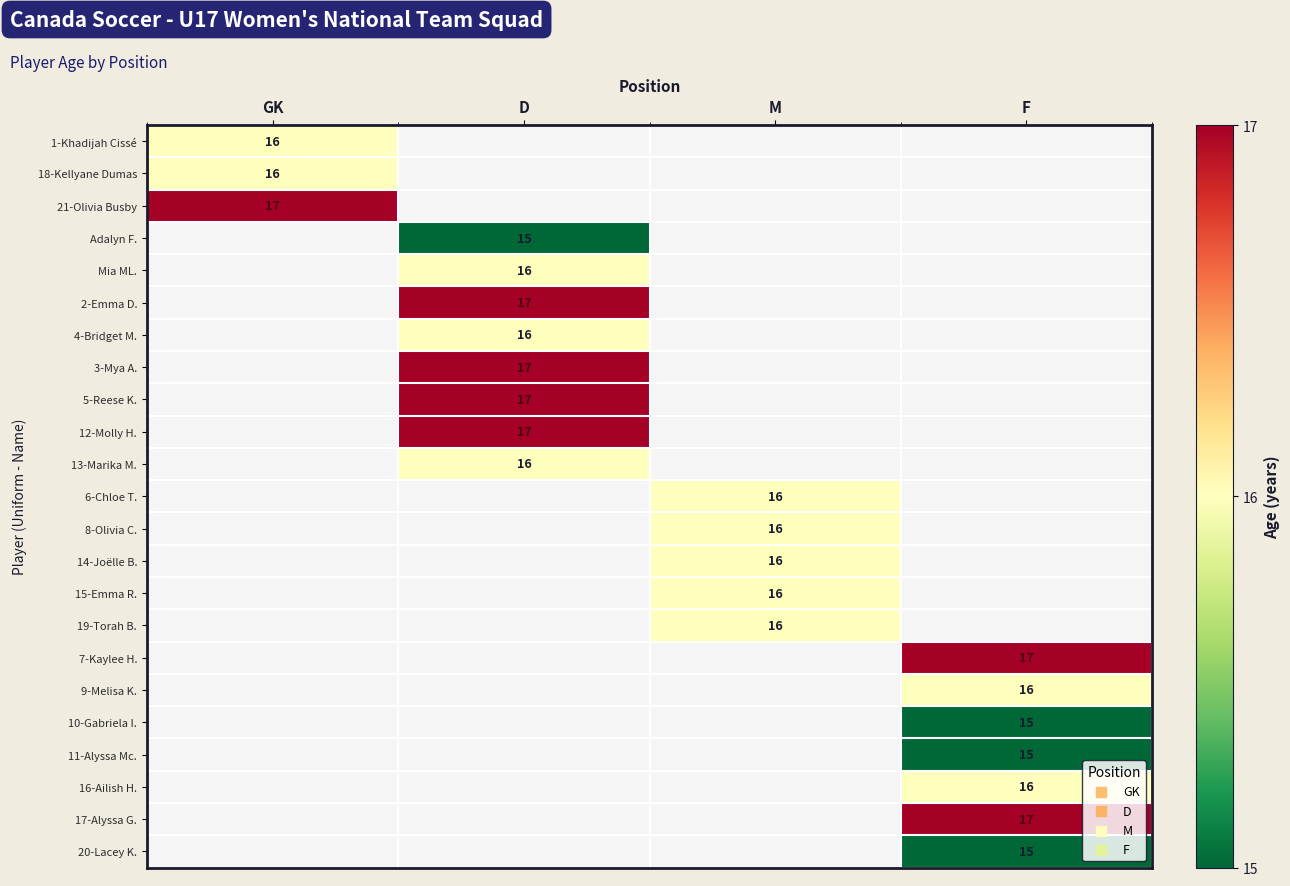

The 12-Molly H. series shows 8.8 at D. True or false?

False